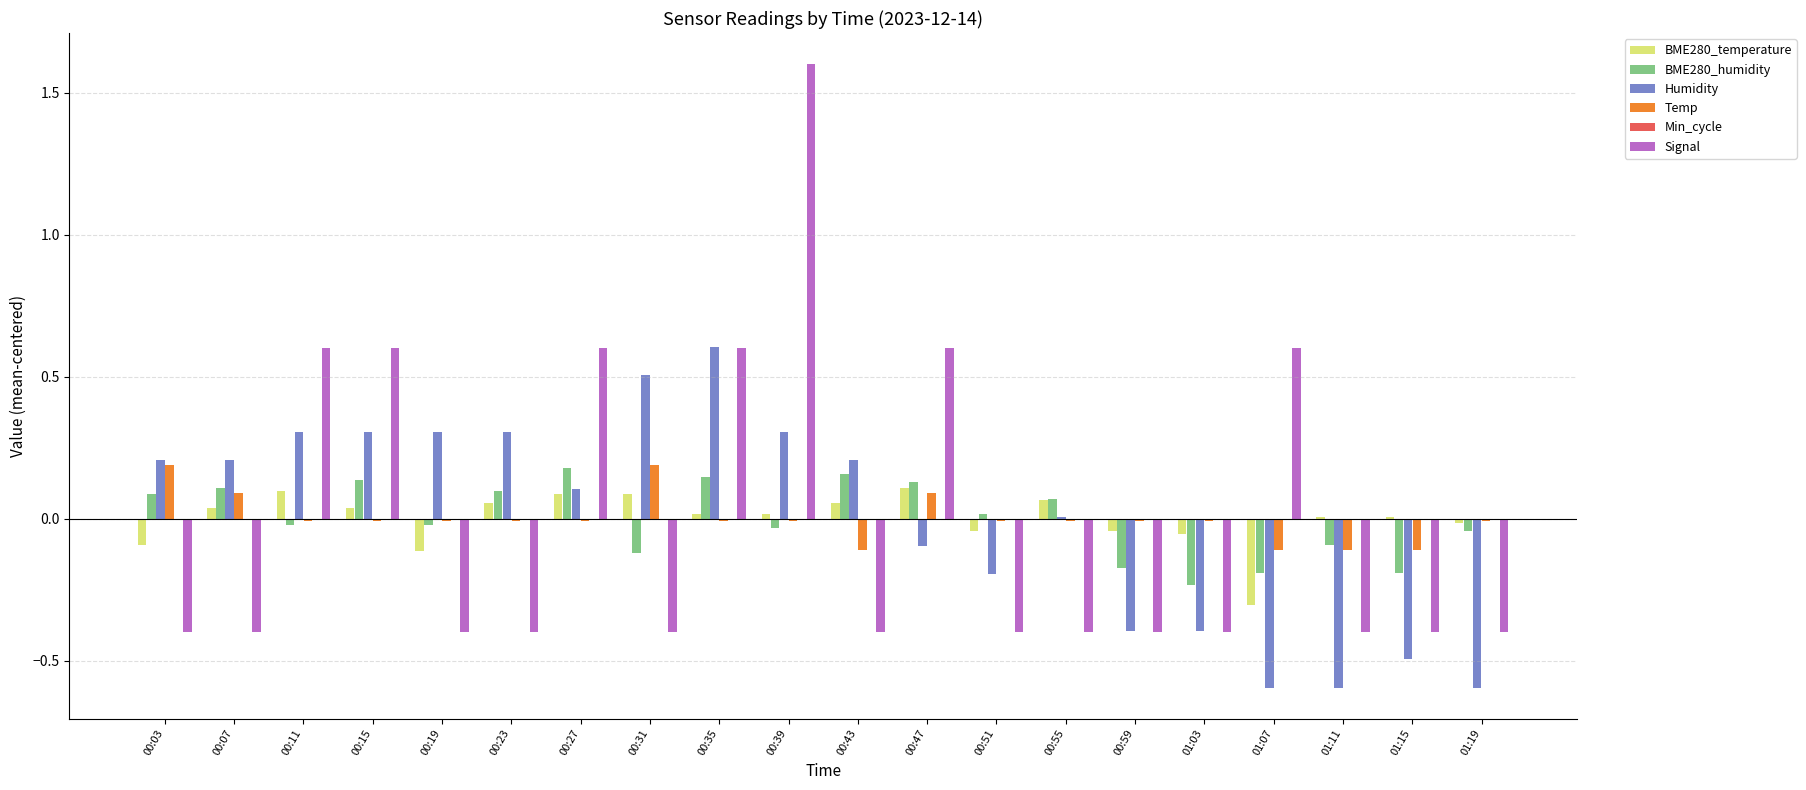

The Signal series shows -0.6 at 01:19. True or false?

False